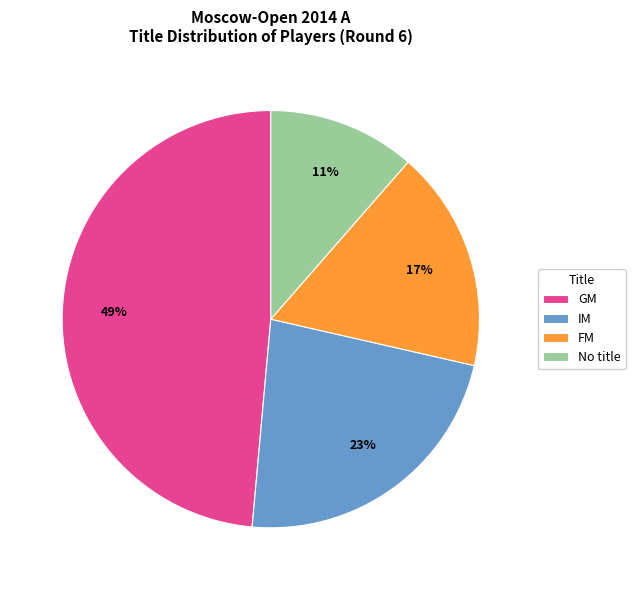

Is it true that GM is 16% of the pie?

False